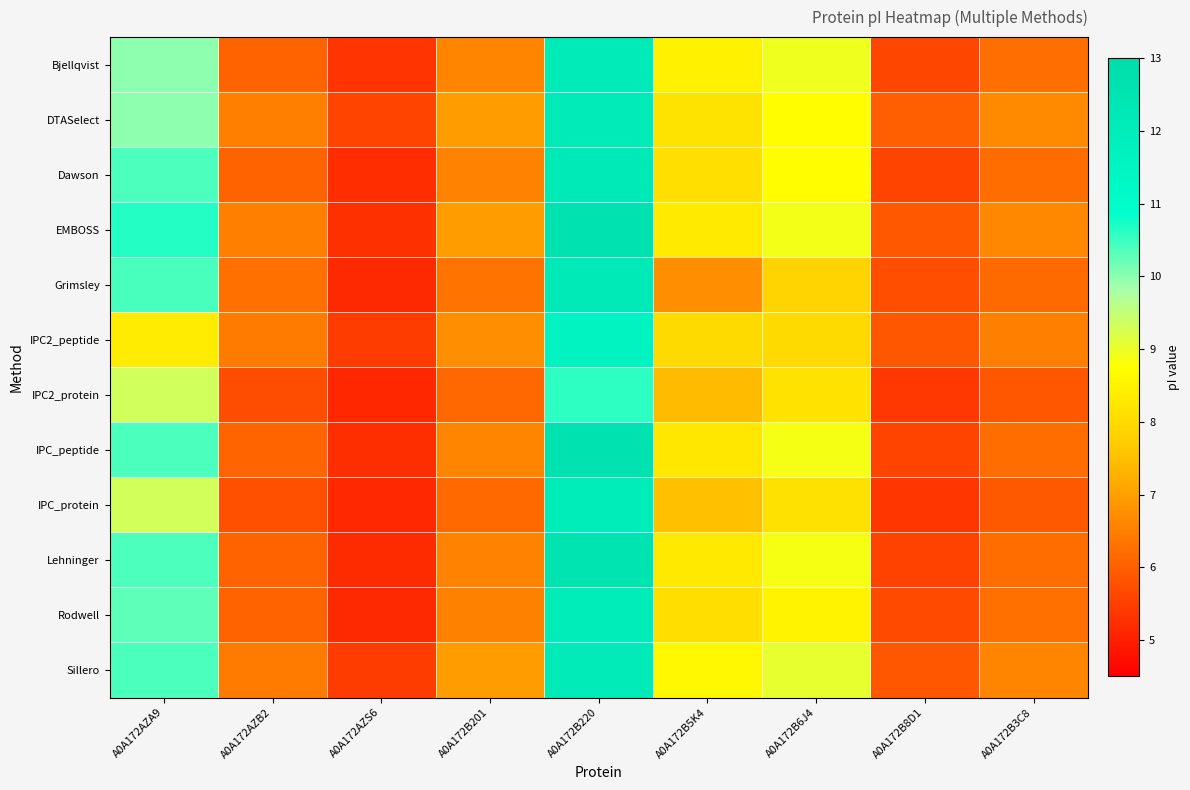

Reading left to right, list all the values displayed in this chart.

Bjellqvist: A0A172AZA9=10.0	A0A172AZB2=6.1	A0A172AZS6=5.3	A0A172B201=6.6	A0A172B220=12.1	A0A172B5K4=8.5	A0A172B6J4=8.9	A0A172B8D1=5.6	A0A172B3C8=6.2
DTASelect: A0A172AZA9=10.0	A0A172AZB2=6.5	A0A172AZS6=5.6	A0A172B201=7.0	A0A172B220=12.1	A0A172B5K4=8.2	A0A172B6J4=8.7	A0A172B8D1=6.0	A0A172B3C8=6.7
Dawson: A0A172AZA9=10.4	A0A172AZB2=6.1	A0A172AZS6=5.2	A0A172B201=6.5	A0A172B220=12.1	A0A172B5K4=8.1	A0A172B6J4=8.7	A0A172B8D1=5.6	A0A172B3C8=6.2
EMBOSS: A0A172AZA9=10.6	A0A172AZB2=6.5	A0A172AZS6=5.3	A0A172B201=7.0	A0A172B220=12.6	A0A172B5K4=8.3	A0A172B6J4=8.9	A0A172B8D1=5.9	A0A172B3C8=6.6
Grimsley: A0A172AZA9=10.4	A0A172AZB2=6.3	A0A172AZS6=5.2	A0A172B201=6.3	A0A172B220=12.2	A0A172B5K4=6.8	A0A172B6J4=7.9	A0A172B8D1=5.7	A0A172B3C8=6.2
IPC2_peptide: A0A172AZA9=8.4	A0A172AZB2=6.4	A0A172AZS6=5.5	A0A172B201=6.8	A0A172B220=11.6	A0A172B5K4=8.0	A0A172B6J4=8.0	A0A172B8D1=5.9	A0A172B3C8=6.5
IPC2_protein: A0A172AZA9=9.3	A0A172AZB2=5.7	A0A172AZS6=5.1	A0A172B201=6.1	A0A172B220=10.6	A0A172B5K4=7.4	A0A172B6J4=8.2	A0A172B8D1=5.4	A0A172B3C8=5.9
IPC_peptide: A0A172AZA9=10.4	A0A172AZB2=6.1	A0A172AZS6=5.2	A0A172B201=6.6	A0A172B220=12.6	A0A172B5K4=8.3	A0A172B6J4=8.9	A0A172B8D1=5.6	A0A172B3C8=6.2
IPC_protein: A0A172AZA9=9.3	A0A172AZB2=5.8	A0A172AZS6=5.1	A0A172B201=6.2	A0A172B220=12.0	A0A172B5K4=7.5	A0A172B6J4=8.1	A0A172B8D1=5.4	A0A172B3C8=5.9
Lehninger: A0A172AZA9=10.4	A0A172AZB2=6.1	A0A172AZS6=5.2	A0A172B201=6.5	A0A172B220=12.5	A0A172B5K4=8.3	A0A172B6J4=8.9	A0A172B8D1=5.5	A0A172B3C8=6.2
Rodwell: A0A172AZA9=10.3	A0A172AZB2=6.0	A0A172AZS6=5.2	A0A172B201=6.5	A0A172B220=12.0	A0A172B5K4=8.1	A0A172B6J4=8.5	A0A172B8D1=5.7	A0A172B3C8=6.3
Sillero: A0A172AZA9=10.4	A0A172AZB2=6.4	A0A172AZS6=5.5	A0A172B201=7.0	A0A172B220=12.1	A0A172B5K4=8.6	A0A172B6J4=9.0	A0A172B8D1=5.9	A0A172B3C8=6.6